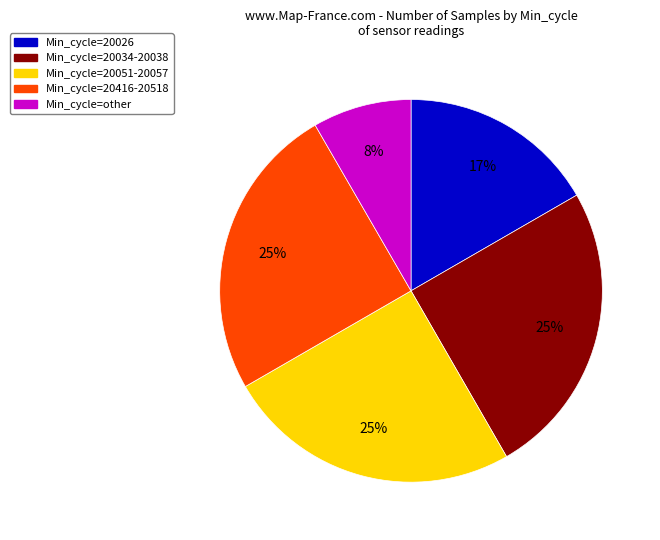

How many slices are in this pie chart?

5